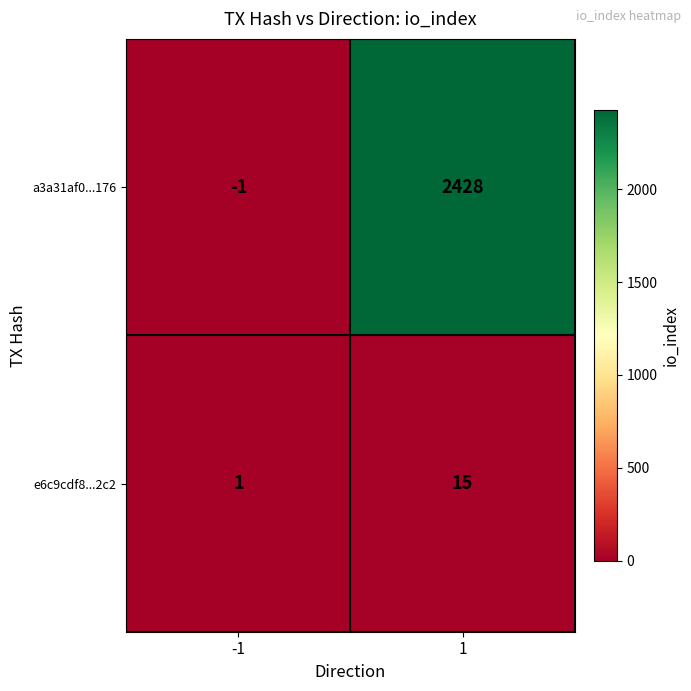

Count the number of data series in this chart.

2